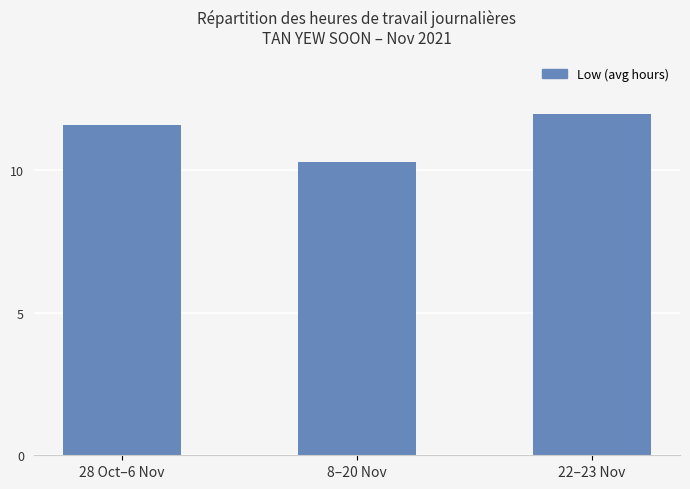

True or false: the data shows 15.7 at 28 Oct–6 Nov.

False